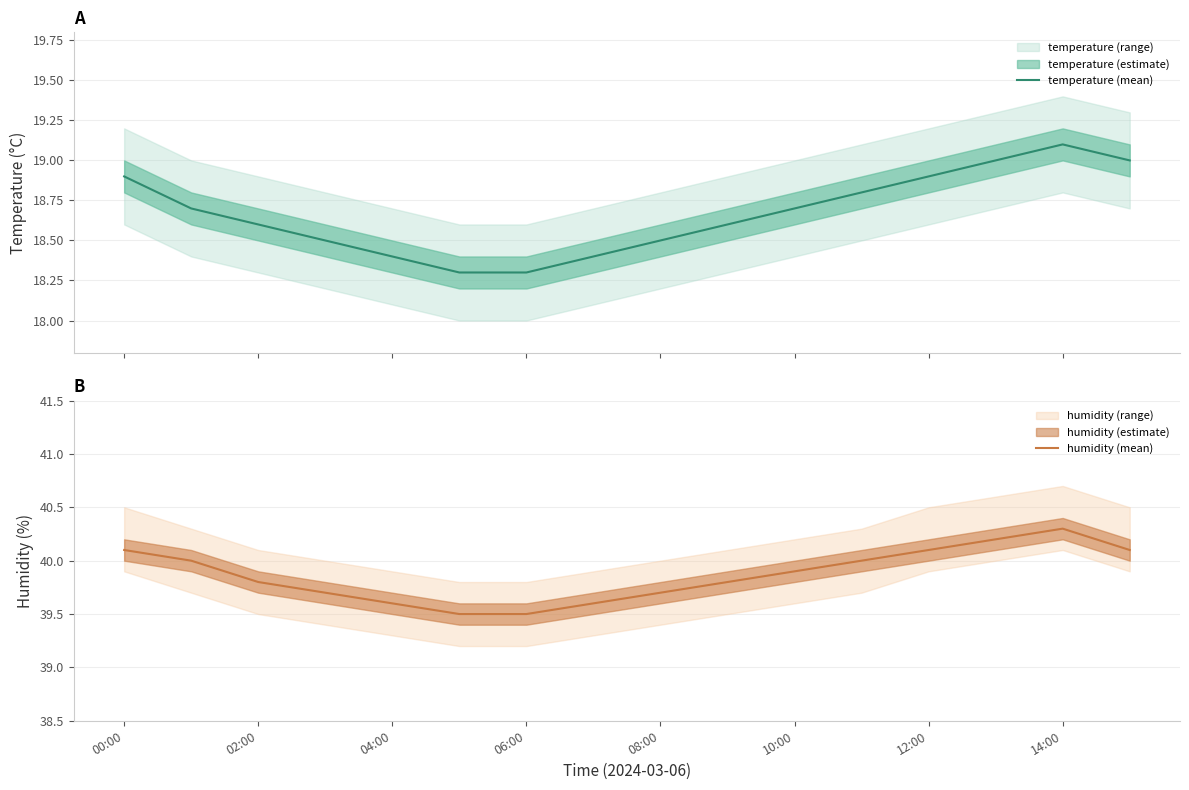

What is the highest value of the humidity (mean) series?

40.3